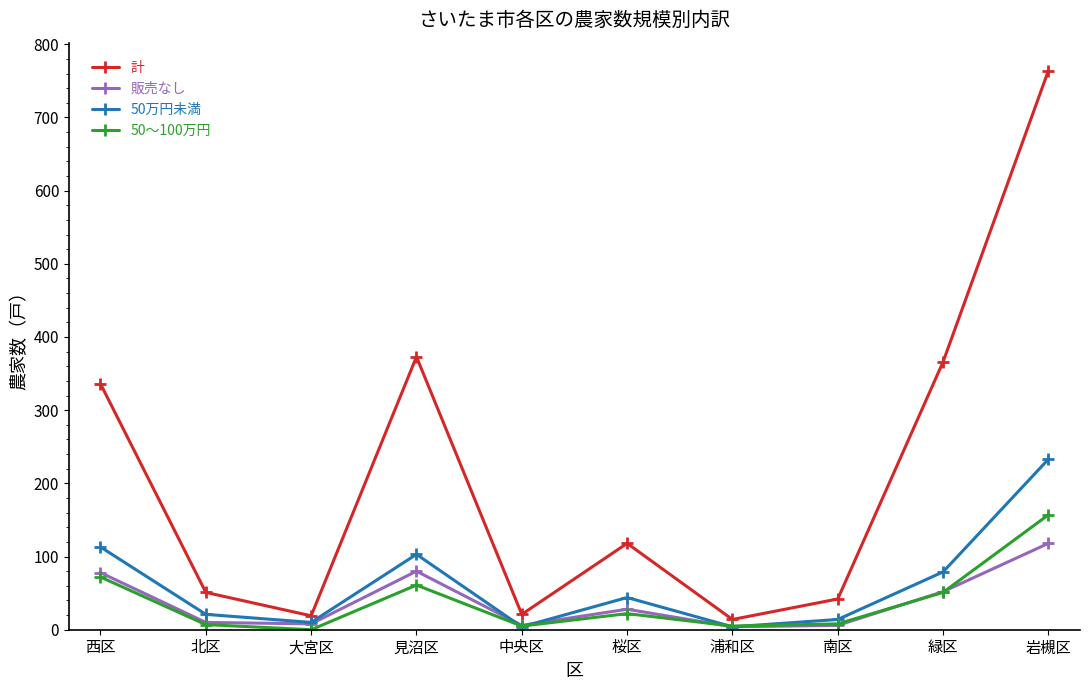

What is the approximate value of 計 at 緑区, to the nearest 100?

400